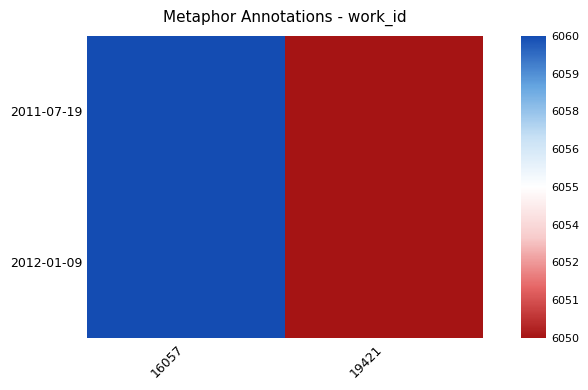

At which category is the sum across all series the highest?

16057